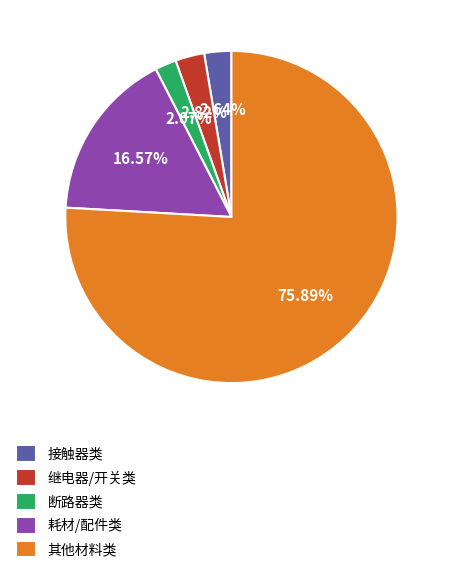

To the nearest percent, what is the difference between the largest and smallest slice percentages?

74%